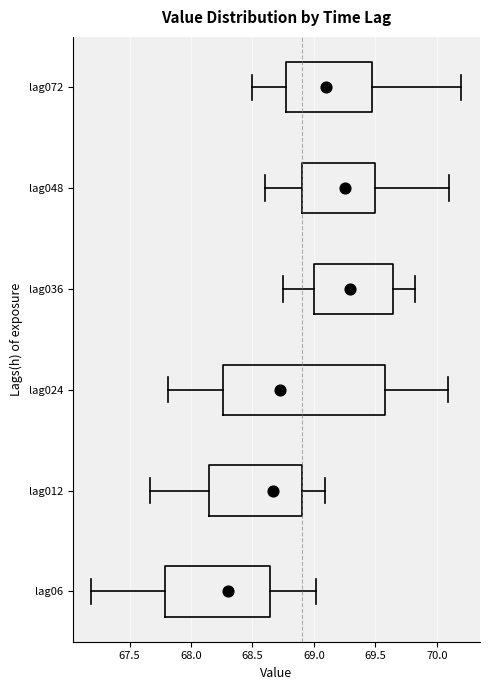

Reading bottom to top, transcribe this box plot: for each box, give where its median line is, the range the box spans, and where its two whiskers end, as read against the x-axis. The values are not printed on the chart, so give them approximately, as read against the axis.

lag06: median 68.30, box 67.80 to 68.65, whiskers 67.20 to 69.00
lag012: median 68.65, box 68.15 to 68.90, whiskers 67.65 to 69.10
lag024: median 68.70, box 68.25 to 69.60, whiskers 67.80 to 70.10
lag036: median 69.30, box 69.00 to 69.65, whiskers 68.75 to 69.80
lag048: median 69.25, box 68.90 to 69.50, whiskers 68.60 to 70.10
lag072: median 69.10, box 68.80 to 69.50, whiskers 68.50 to 70.20